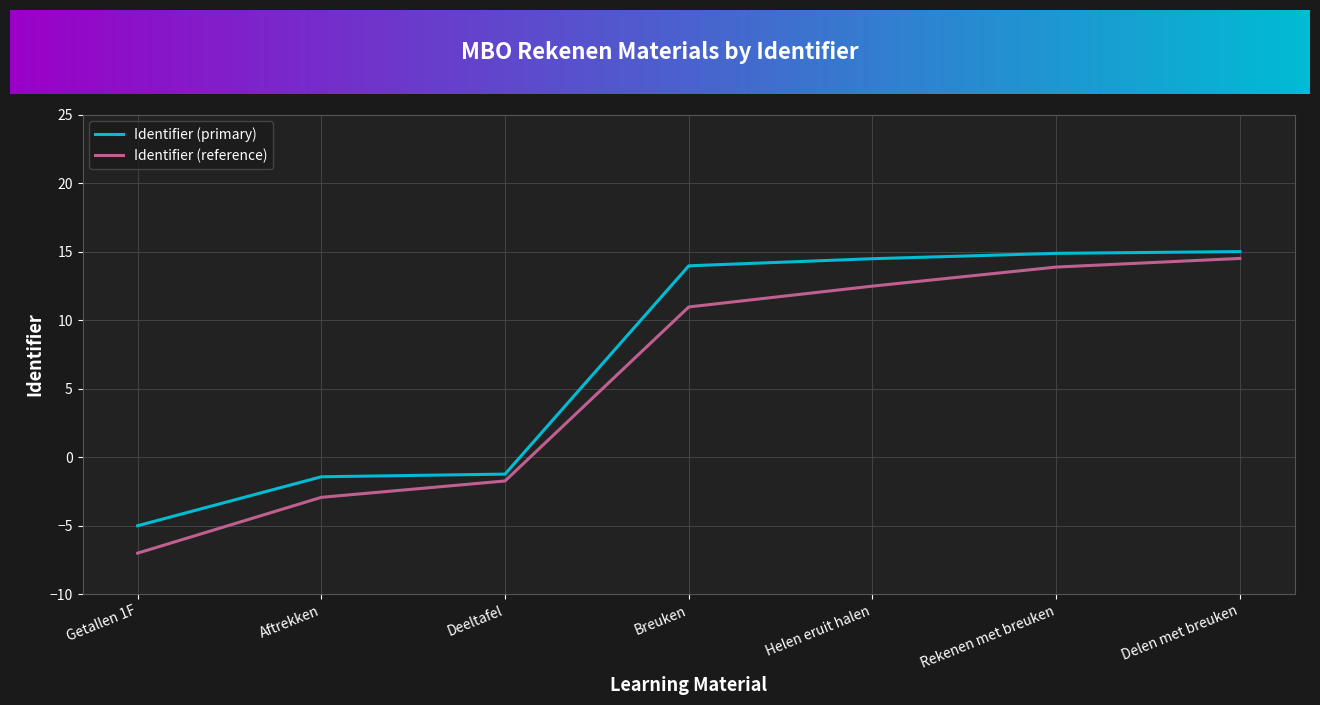

What position from the right is Delen met breuken?

1